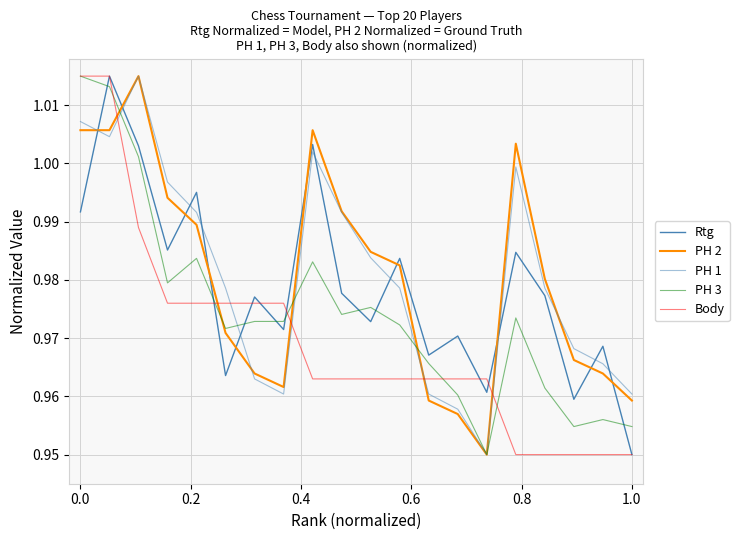

How many lines are shown in the chart?

5